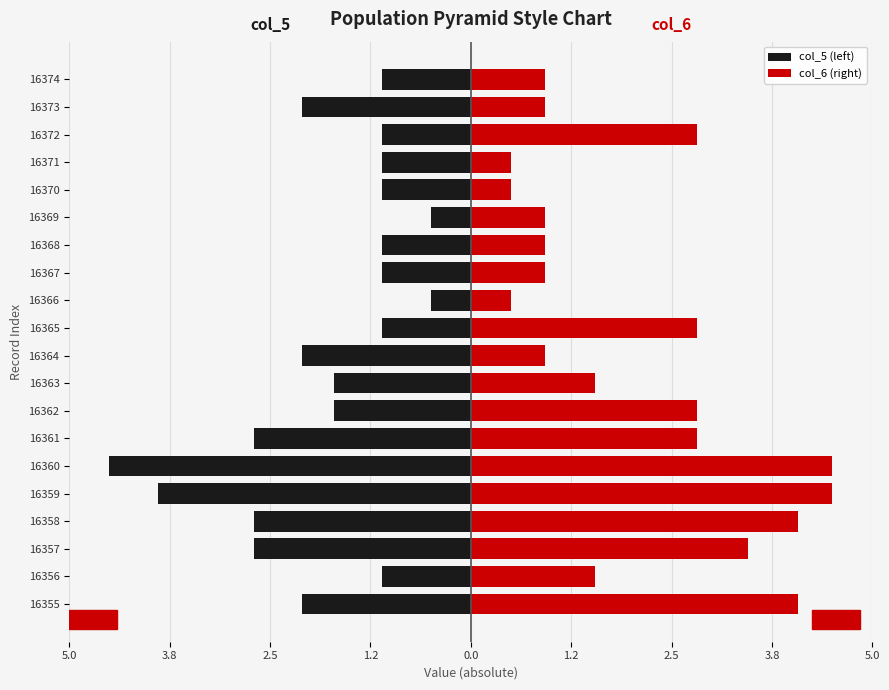

Rank the series by their maximum value, from lowest to highest.

col_5 (left), col_6 (right)